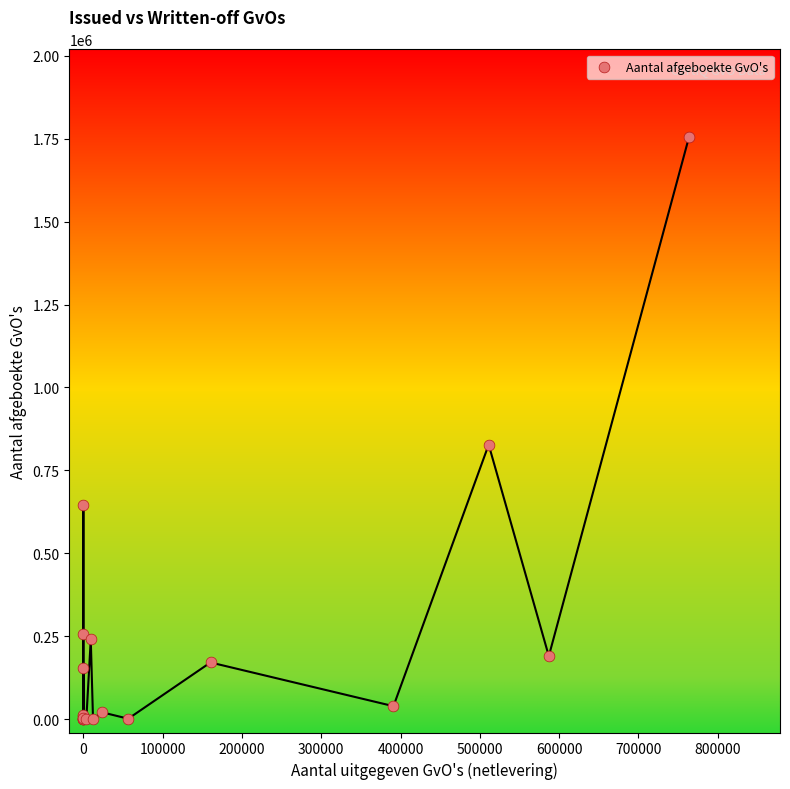

What Y value in the scatter plot is closest to 878221?

827570